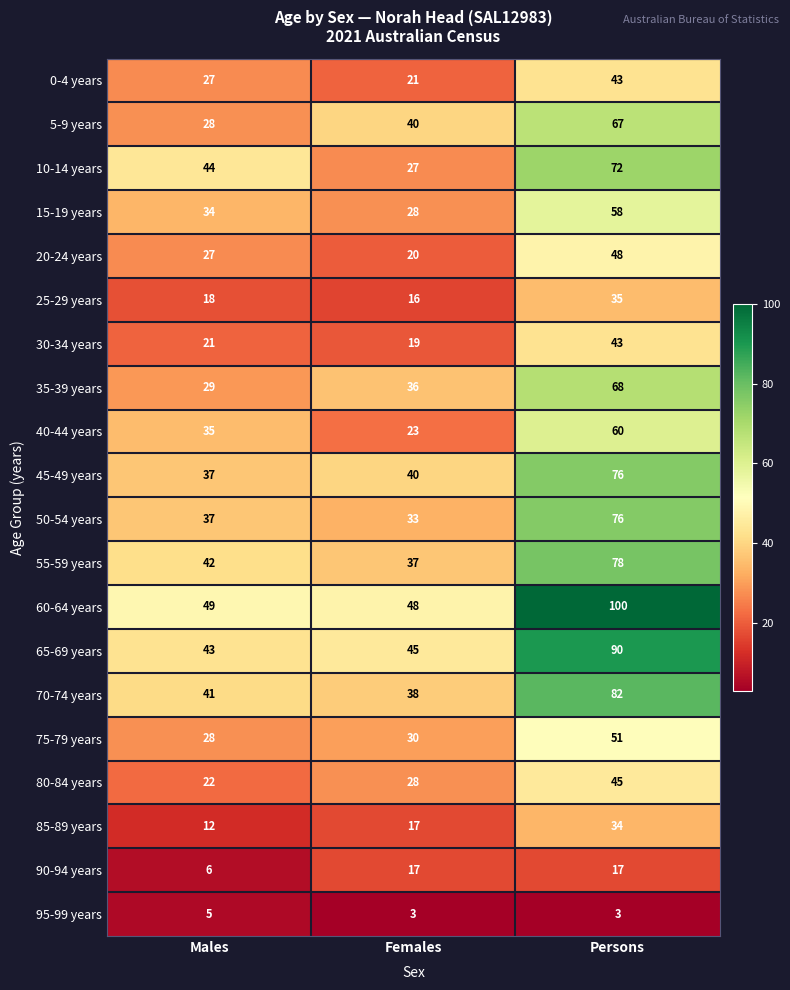

At how many categories does at least one series exceed 9?

3